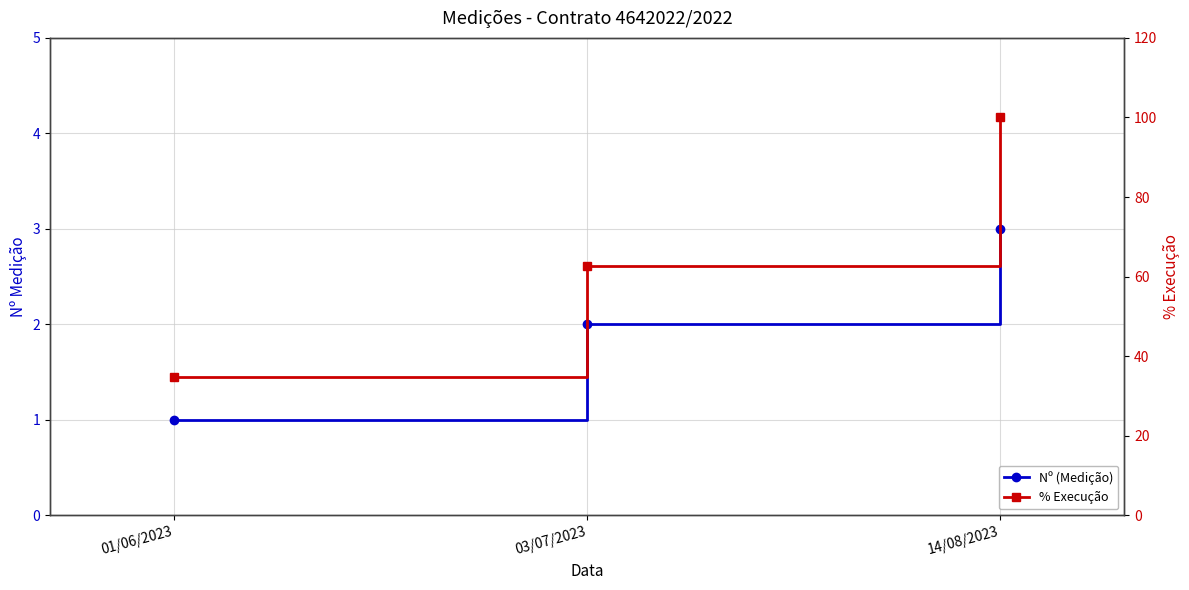

What is the average value of the Nº (Medição) series?

2.0